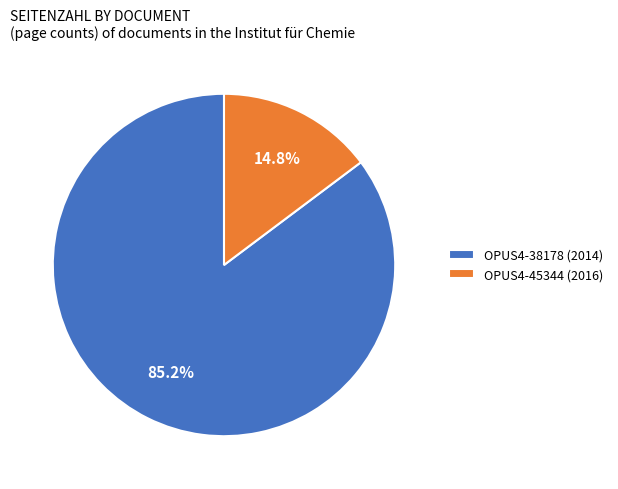

Is OPUS4-45344 (2016) the majority of the pie?

No